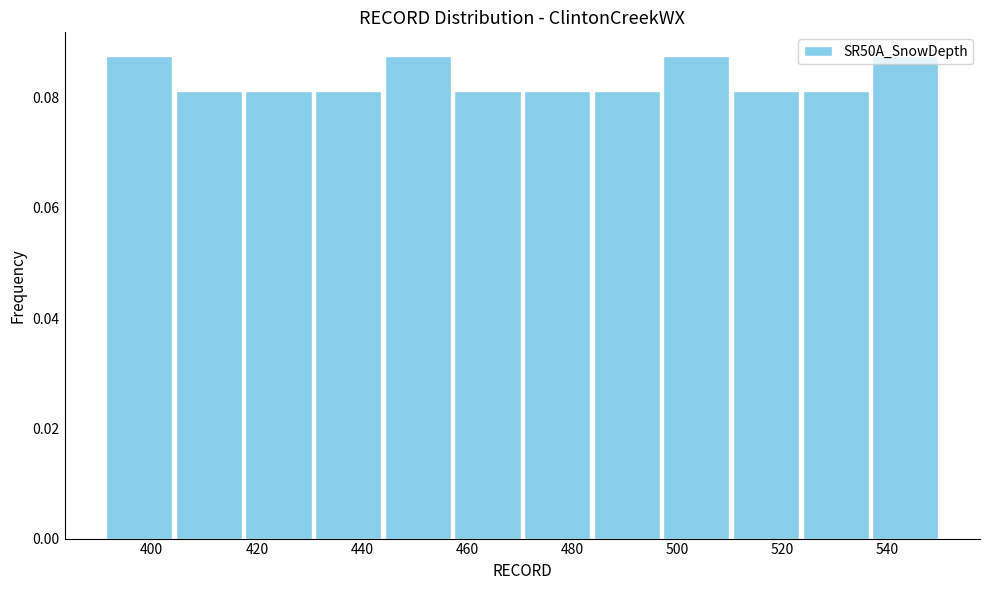

What is the height of the bar covering 498 to 510 on the x-axis? Neither the bar edges nor the heights are printed on the chart, so give them approximately, as read against the axes.

0.088